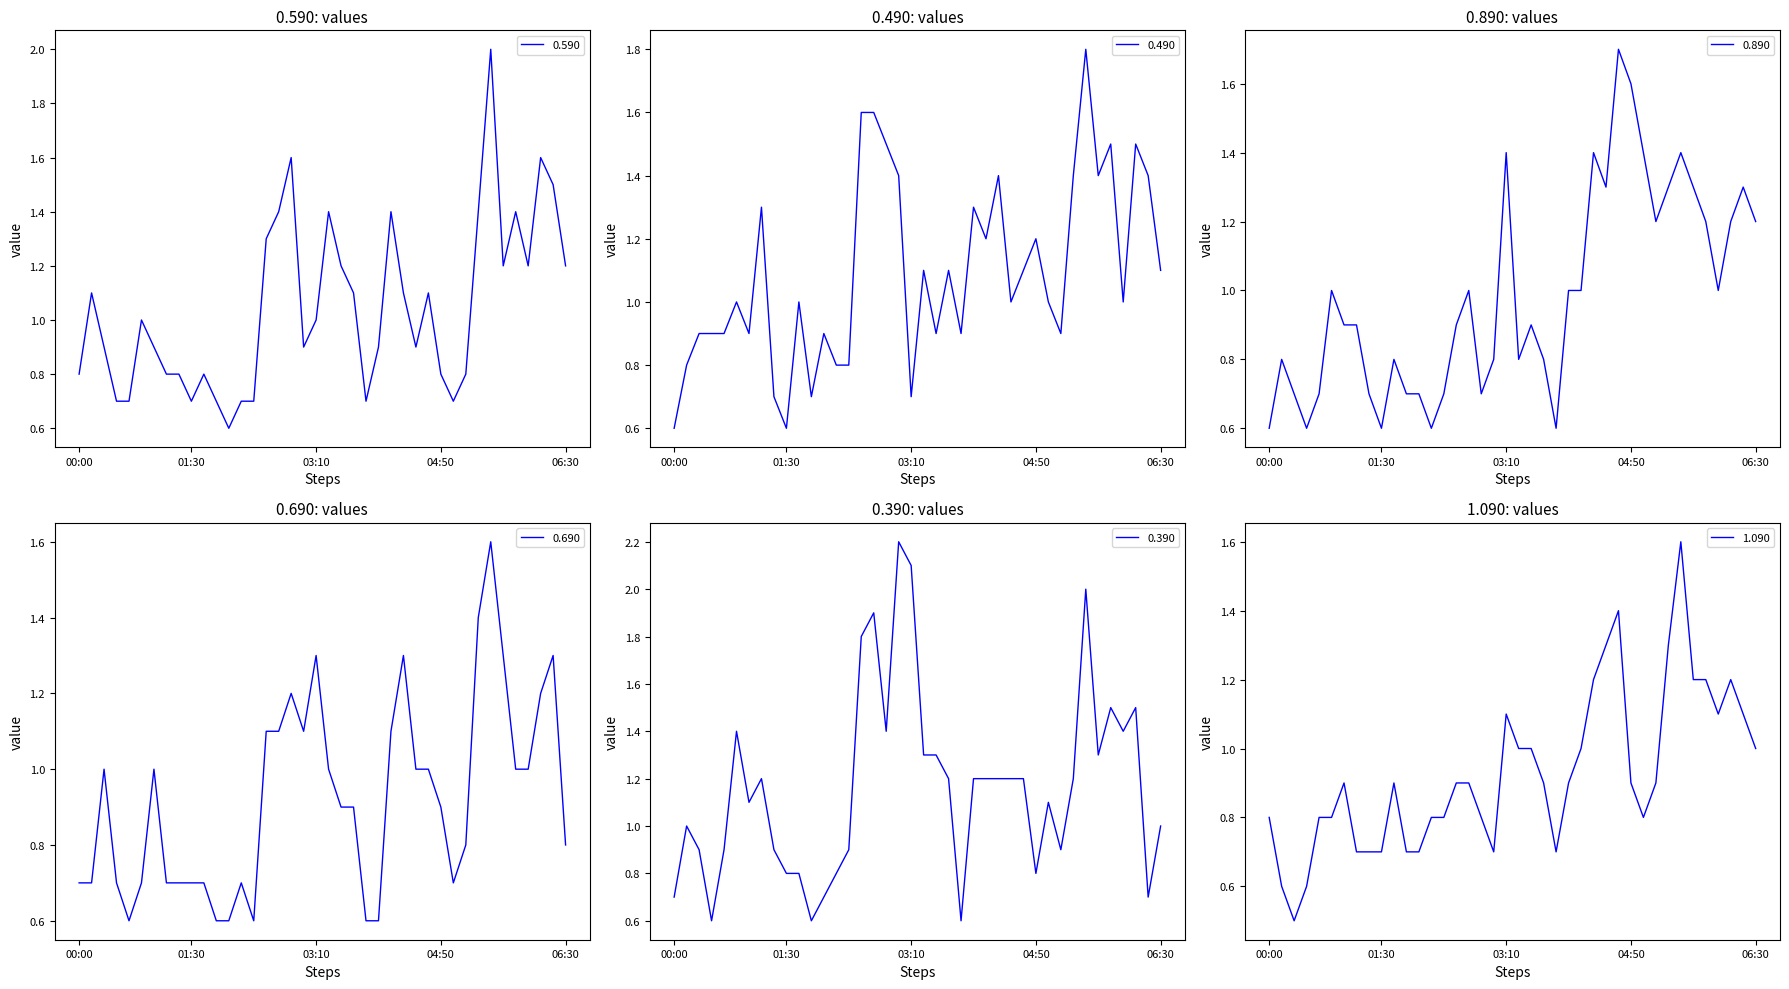

At how many categories does at least one series exceed 1?

28